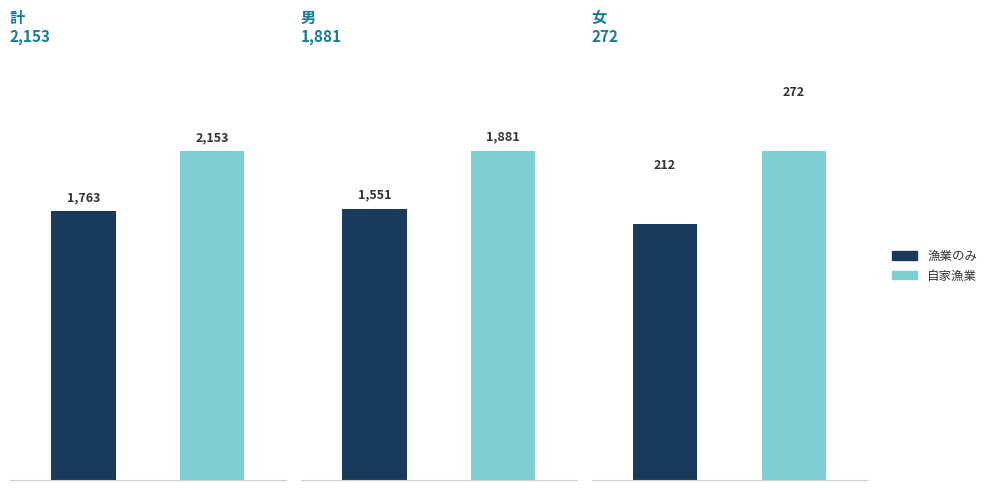

What is the spread (max minus min) of values at 1?

330